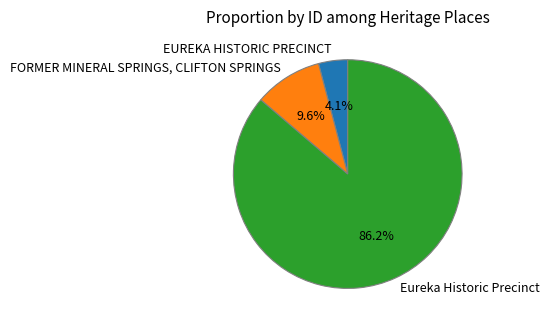

Which has a higher value, Eureka Historic Precinct or FORMER MINERAL SPRINGS, CLIFTON SPRINGS?

Eureka Historic Precinct